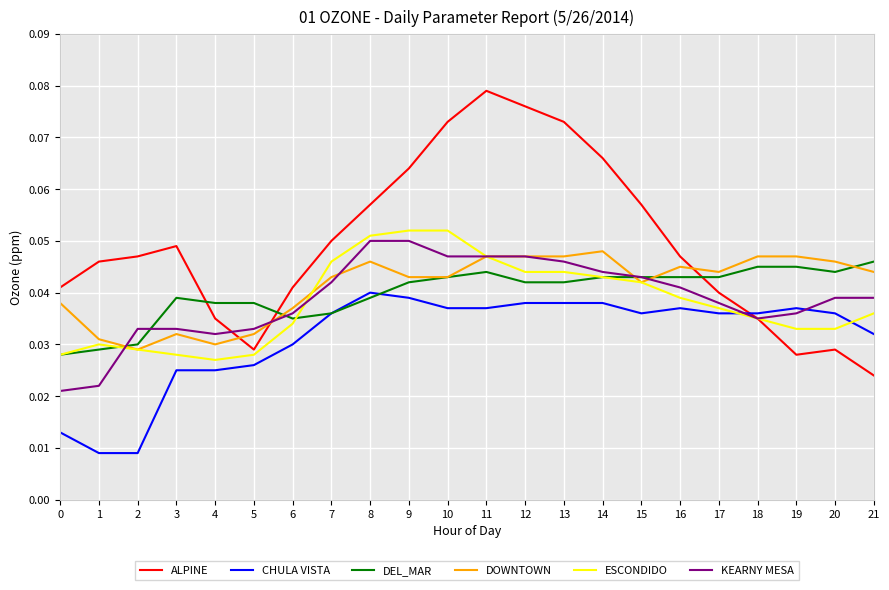

Is the value of DEL_MAR at 6 greater than the value of KEARNY MESA at 11?

No